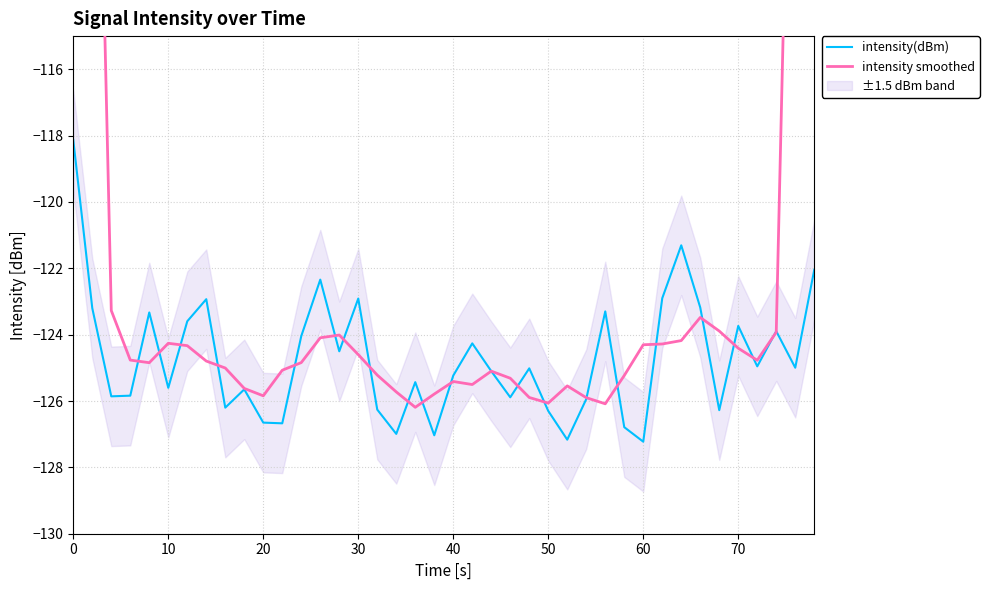

What is the average value of the intensity(dBm) series?

-124.7